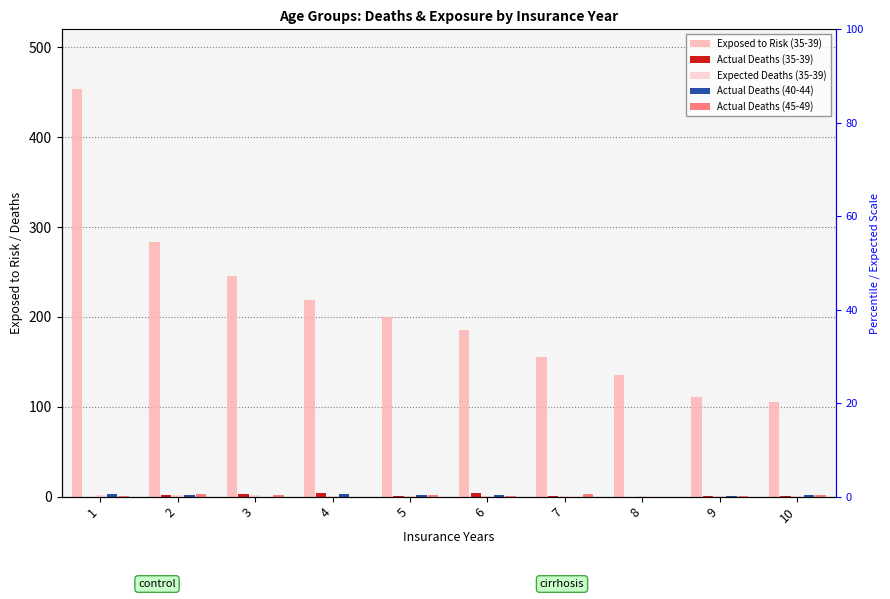

Count the number of categories in the chart.

10